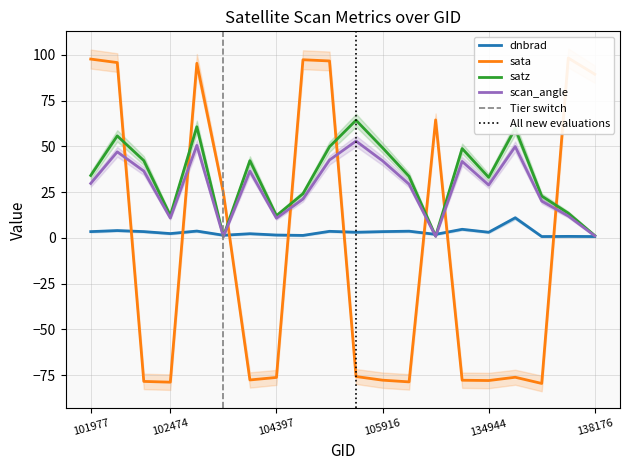

What is the value of the scan_angle point at the 3rd from the left?

36.6